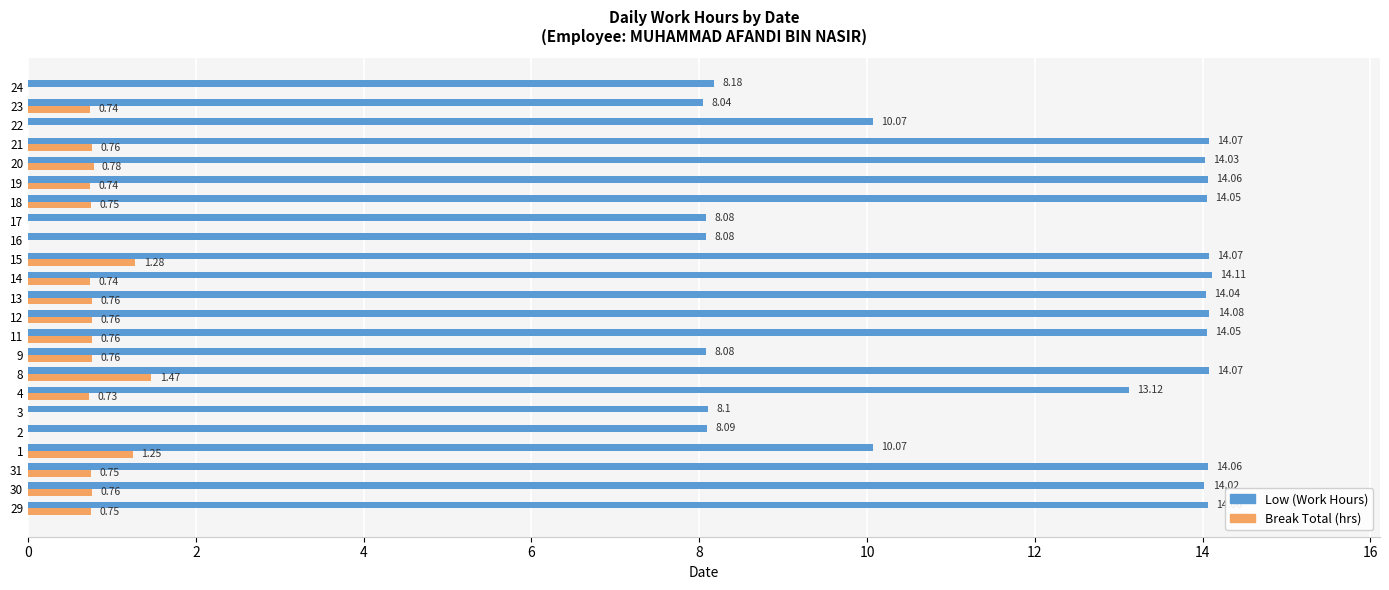

What is the sum of the Break Total (hrs) values at 8 and 30?

2.2